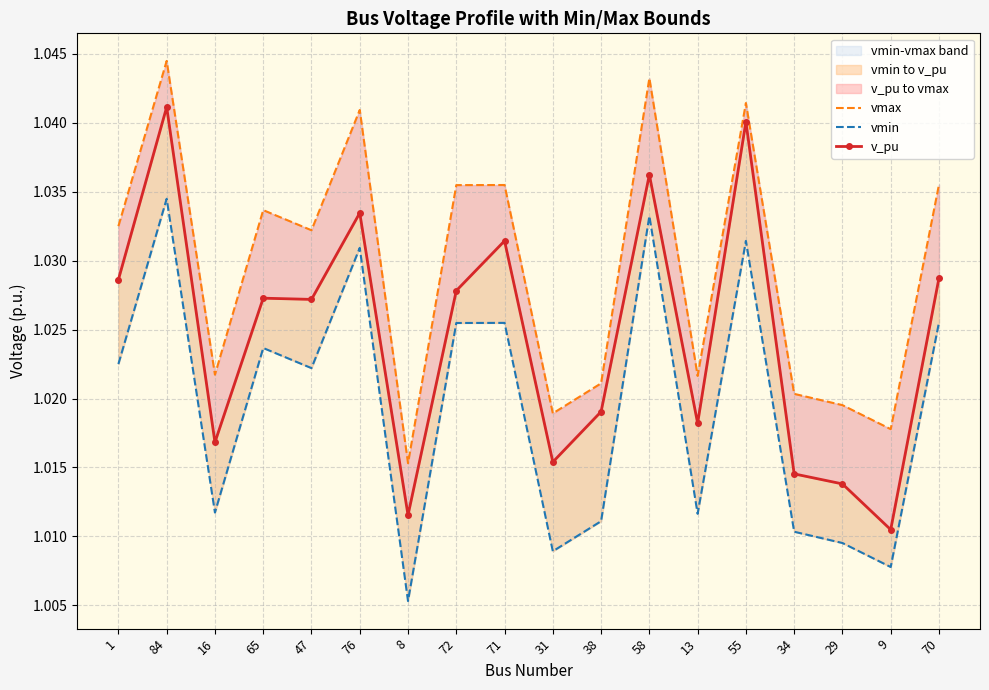

Reading right to left, what are all the values shown in this chart?

vmax: 70=1.0	9=1.0	29=1.0	34=1.0	55=1.0	13=1.0	58=1.0	38=1.0	31=1.0	71=1.0	72=1.0	8=1.0	76=1.0	47=1.0	65=1.0	16=1.0	84=1.0	1=1.0
vmin: 70=1.0	9=1.0	29=1.0	34=1.0	55=1.0	13=1.0	58=1.0	38=1.0	31=1.0	71=1.0	72=1.0	8=1.0	76=1.0	47=1.0	65=1.0	16=1.0	84=1.0	1=1.0
v_pu: 70=1.0	9=1.0	29=1.0	34=1.0	55=1.0	13=1.0	58=1.0	38=1.0	31=1.0	71=1.0	72=1.0	8=1.0	76=1.0	47=1.0	65=1.0	16=1.0	84=1.0	1=1.0